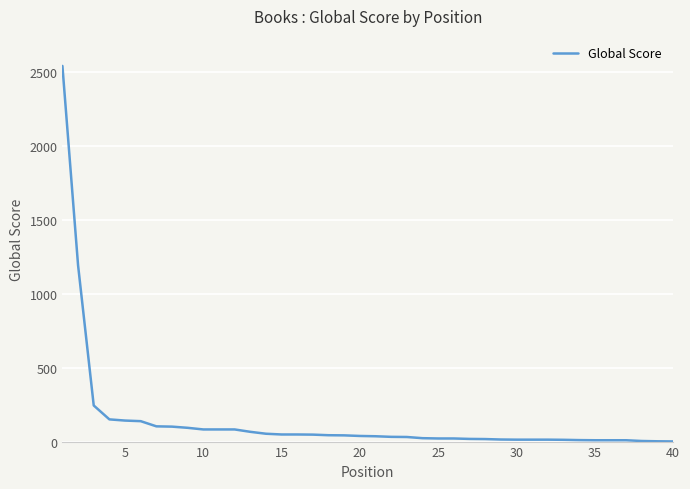

What is the greatest value displayed?

2538